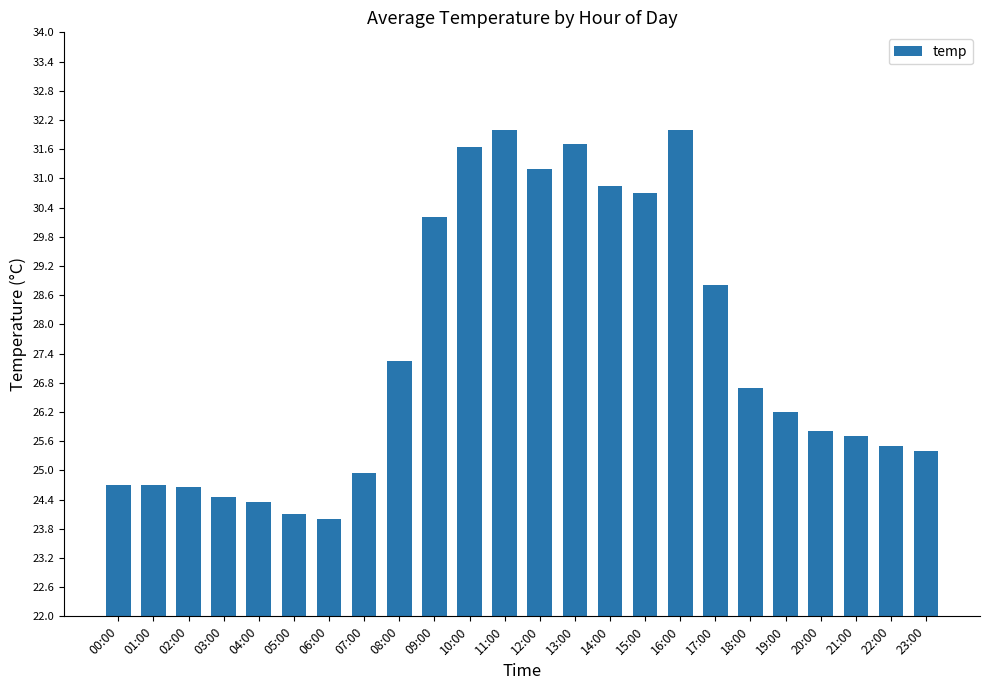

What is the change in value from 17:00 to 18:00?

-2.1